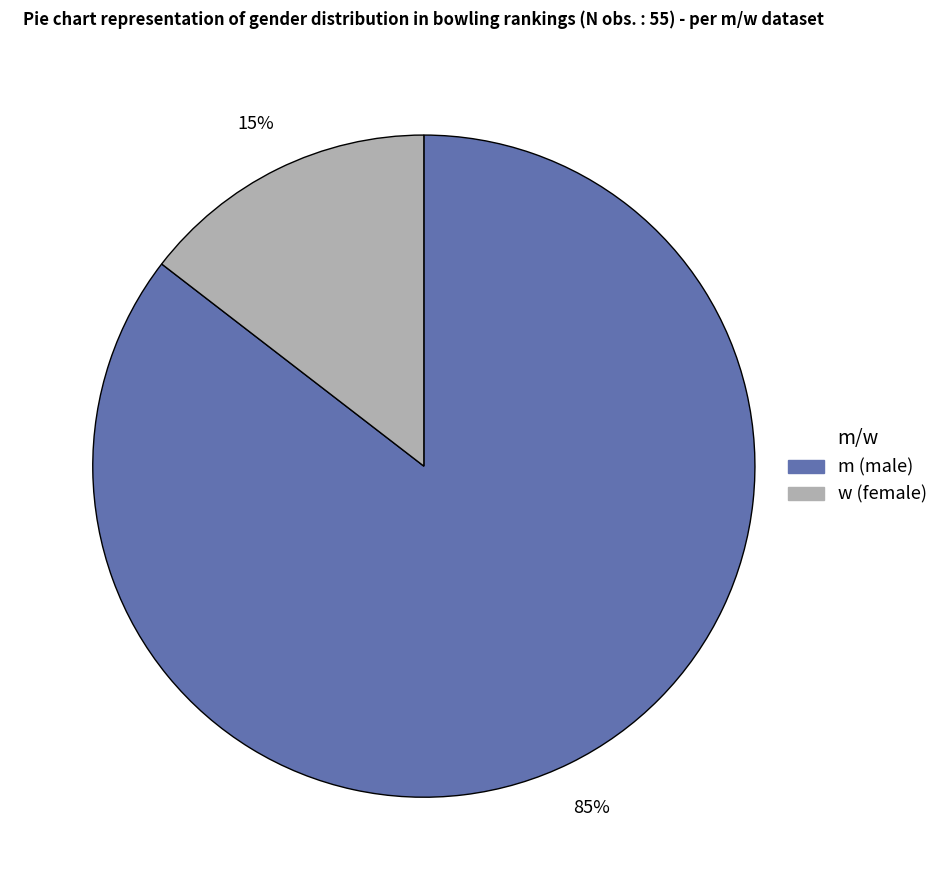

To the nearest percent, what is the combined percentage of w and m?

100%